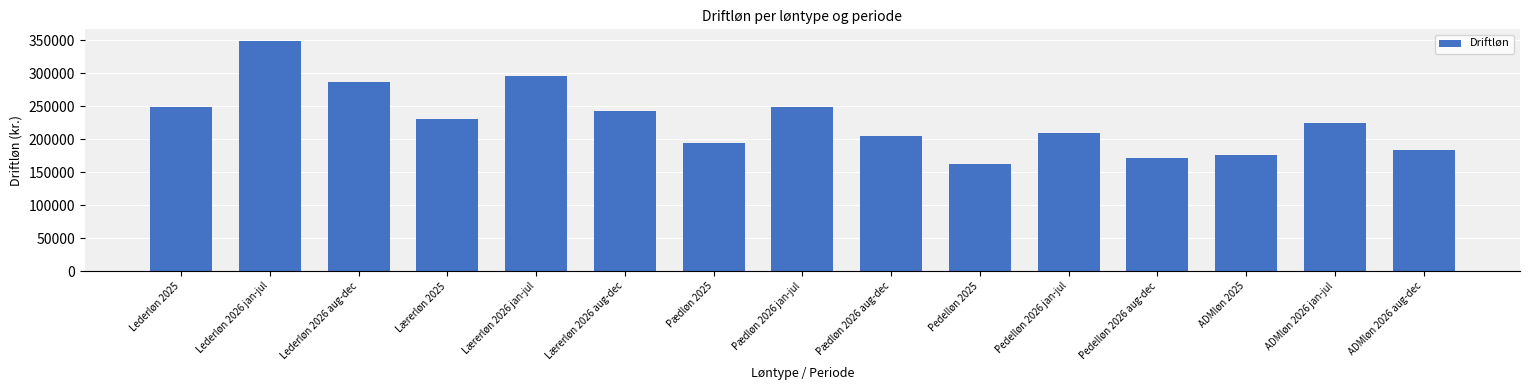

What position from the left is Lederløn 2025?

1